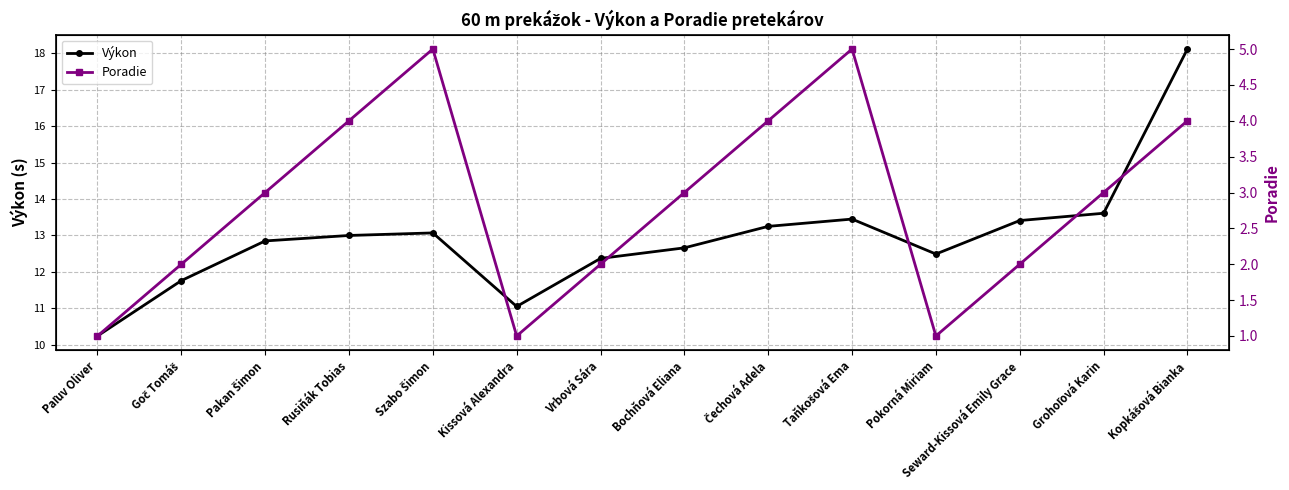

What is the lowest value of the Poradie series?

1.0